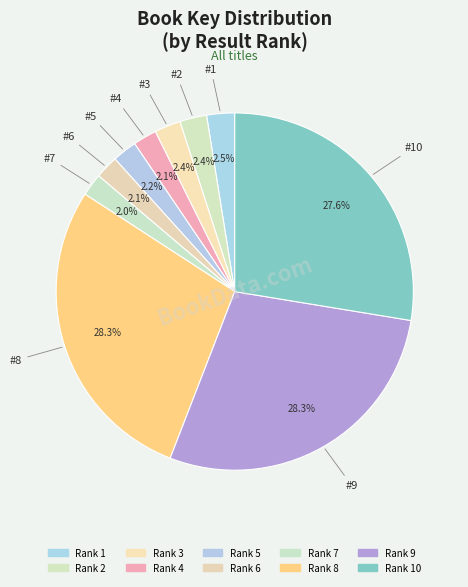

How many segments does this pie chart have?

10